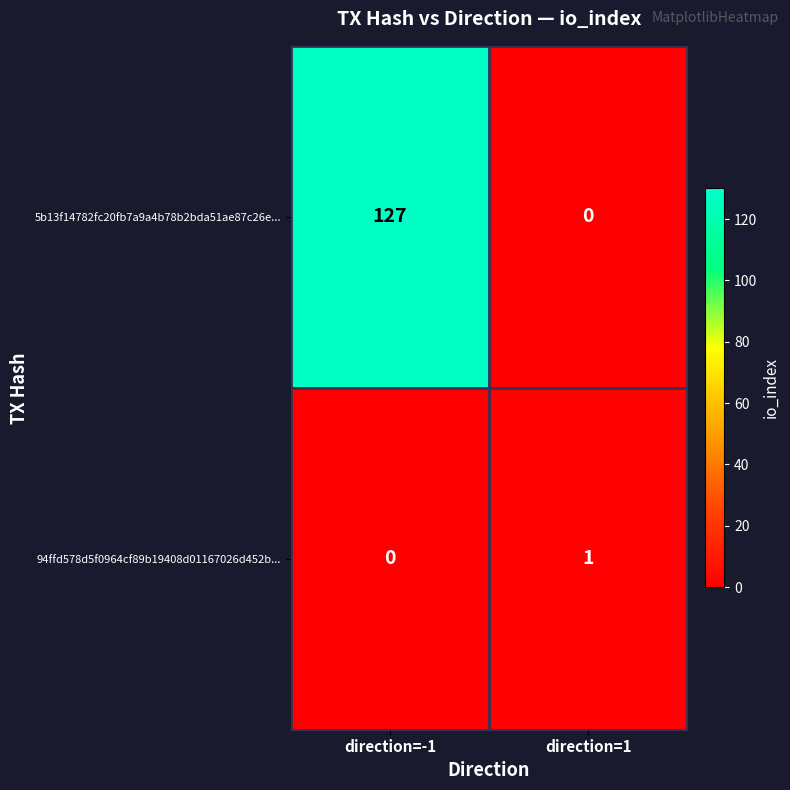

List the series in order of their overall mean, lowest first.

94ffd578d5f0964cf89b19408d01167026d452b..., 5b13f14782fc20fb7a9a4b78b2bda51ae87c26e...